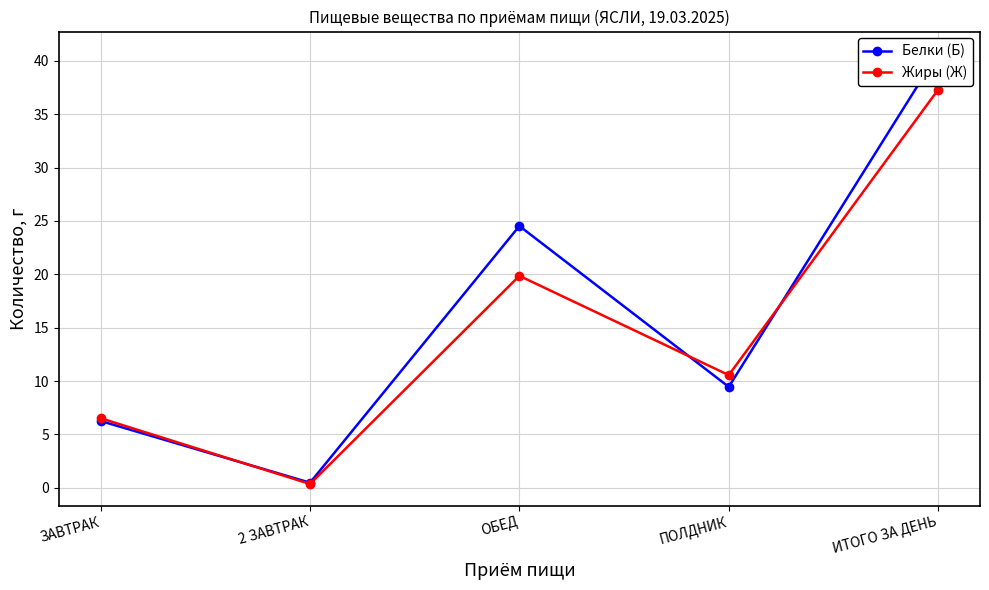

How many lines are shown in the chart?

2